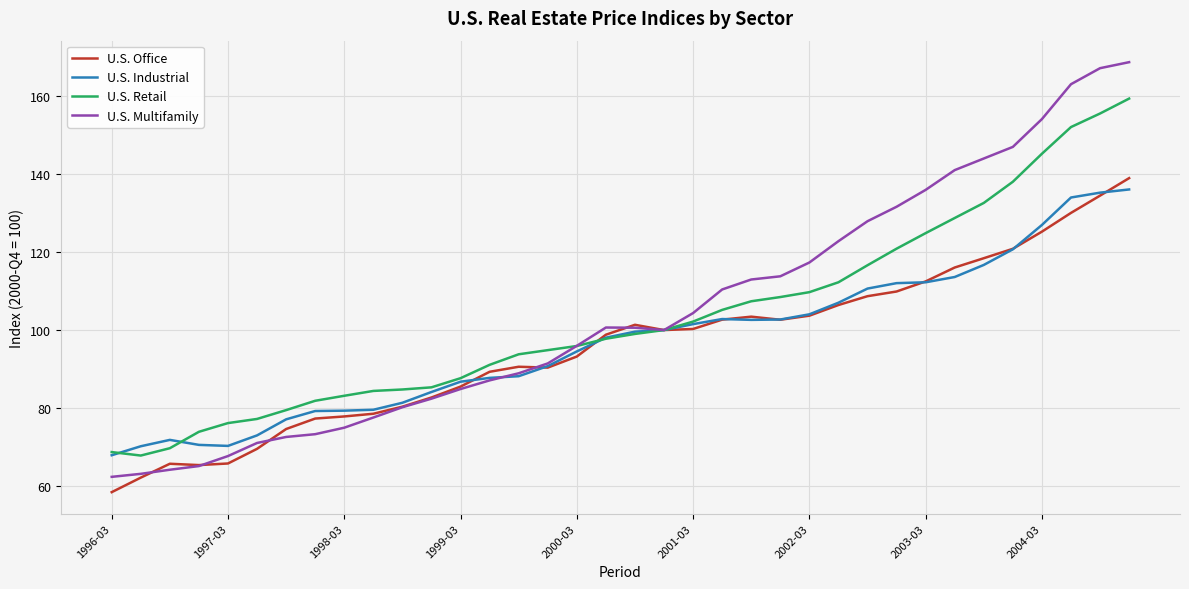

What is the minimum value for U.S. Multifamily?

62.4